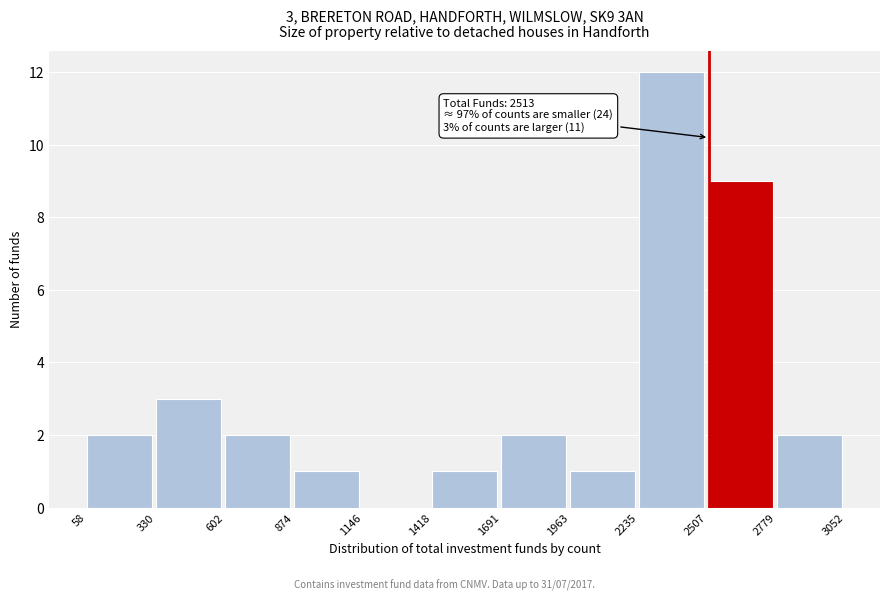

Over which range of the x-axis is the bar tallest?

2235 to 2507